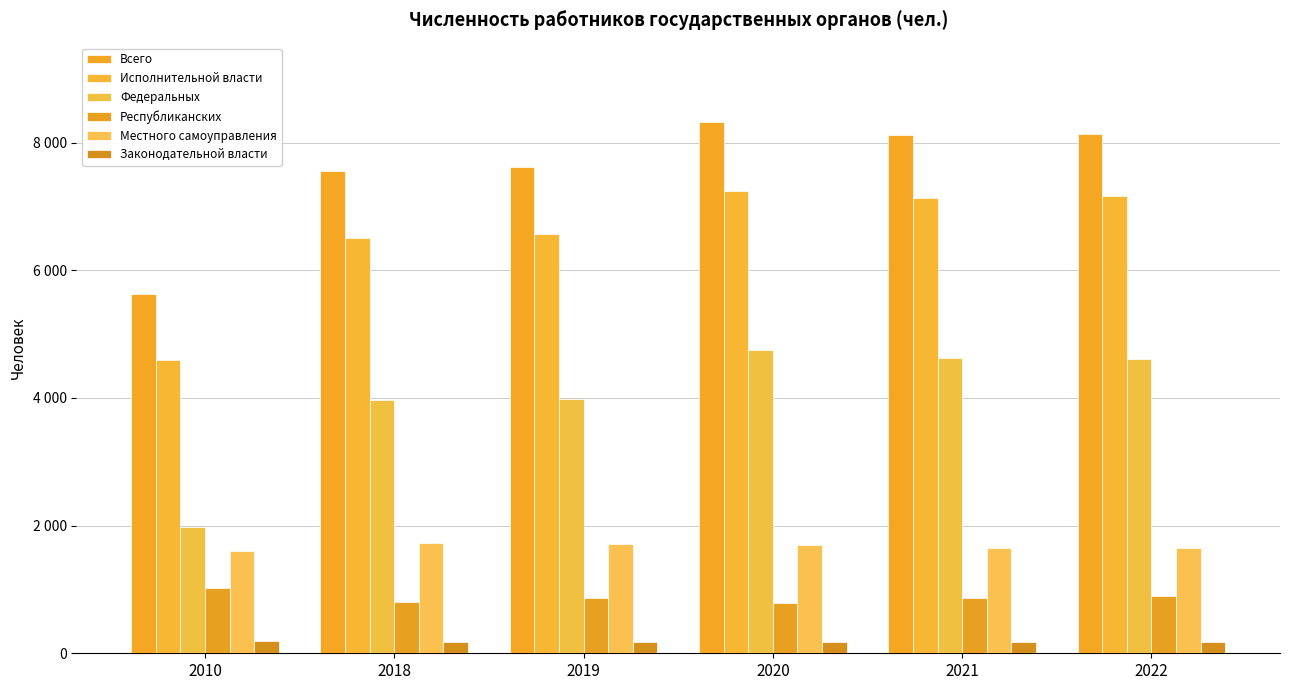

What is the value of the Республиканских bar at the 6th from the left?

896